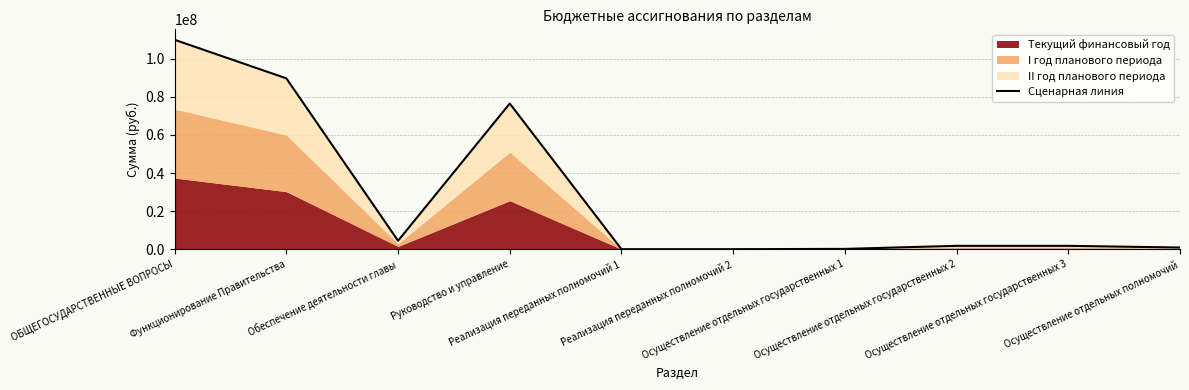

At which category does the data reach its first local peak?

Руководство и управление